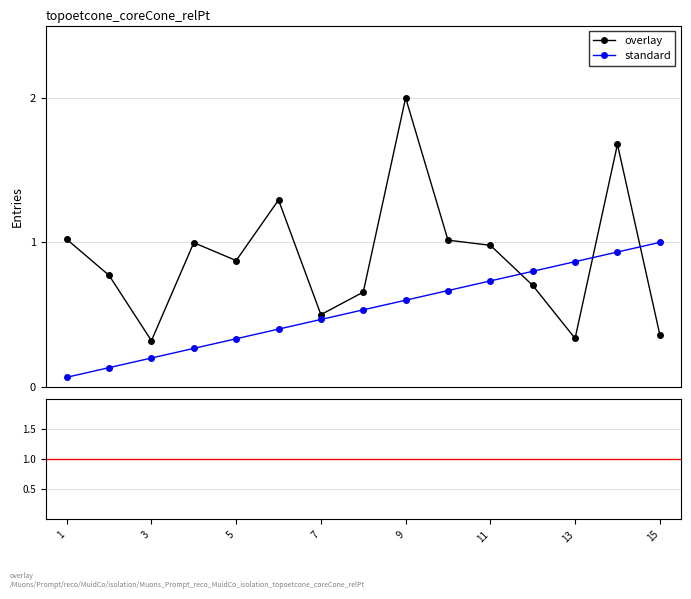

What is the maximum value shown in the chart?

2.0